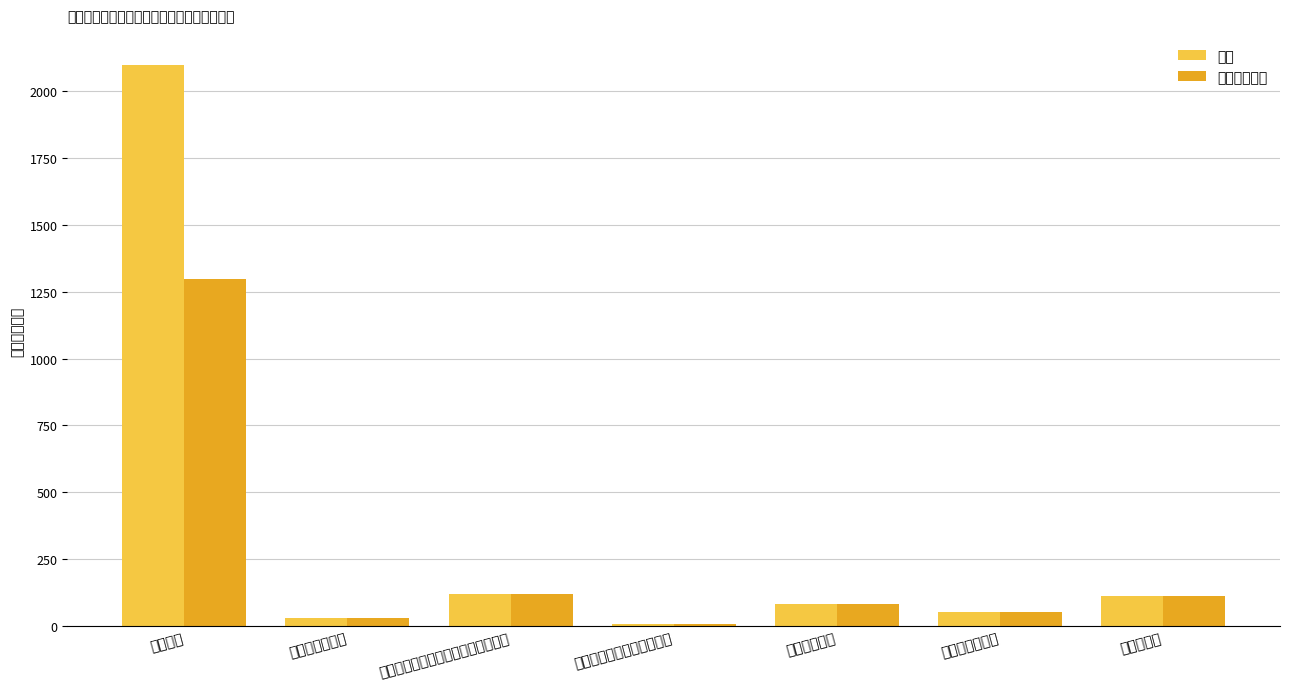

At which category does the chart reach its peak across all series?

行政运行